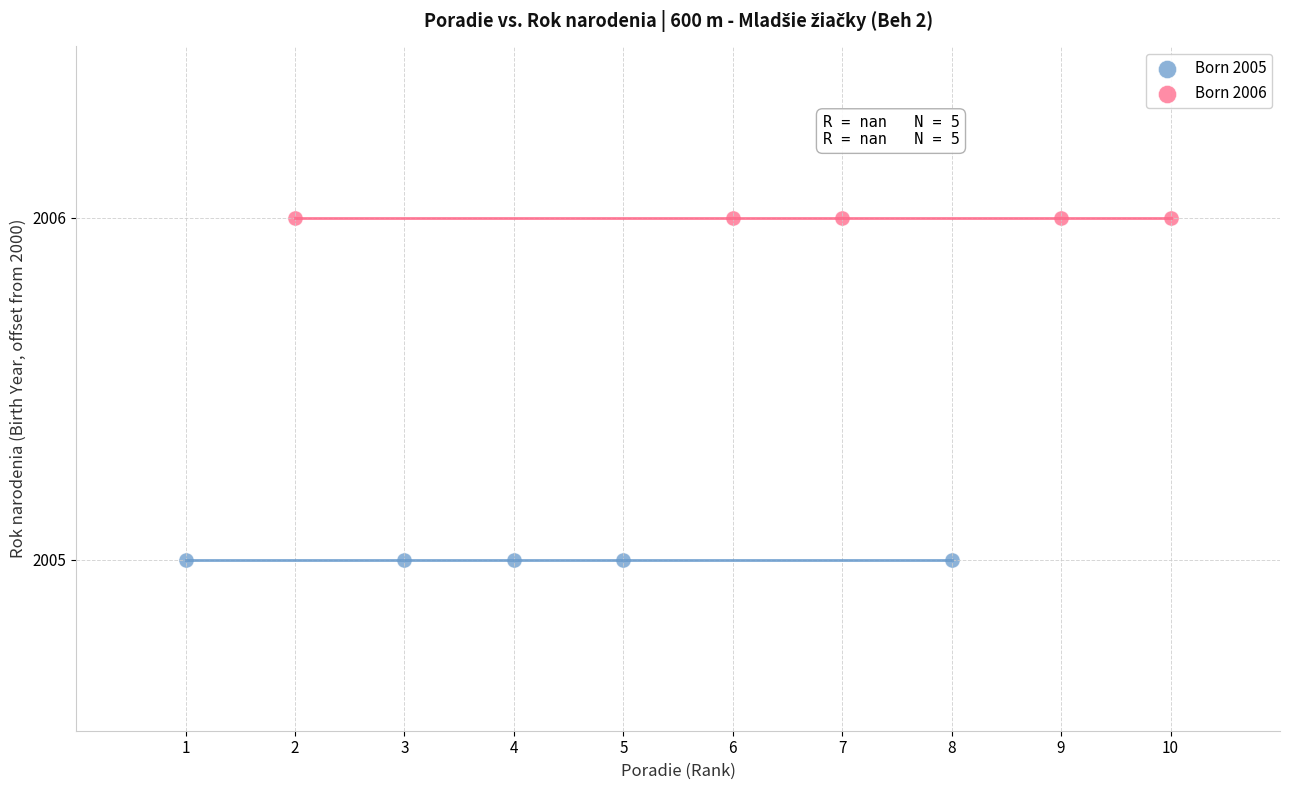

What are all the series names shown in the legend?

Born 2005, Born 2006